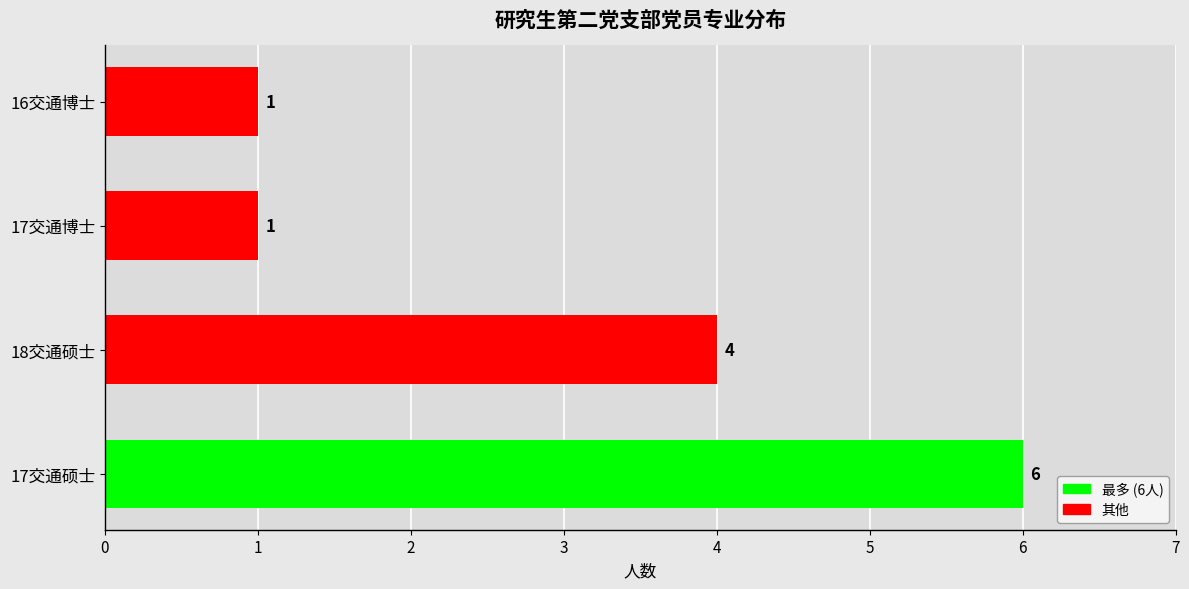

The chart shows a value of 6 at 17交通硕士. True or false?

True